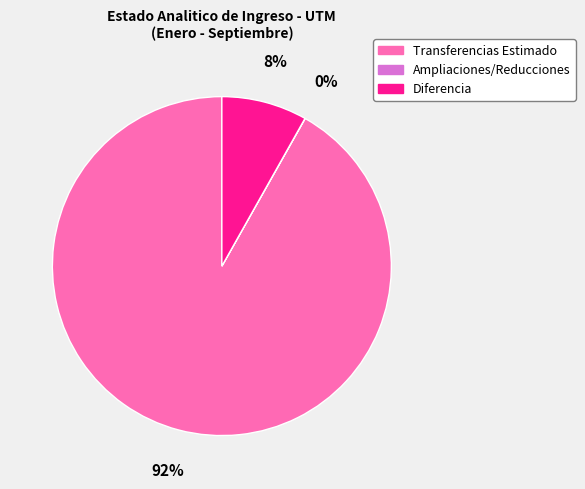

Is it true that Diferencia is 17% of the pie?

False